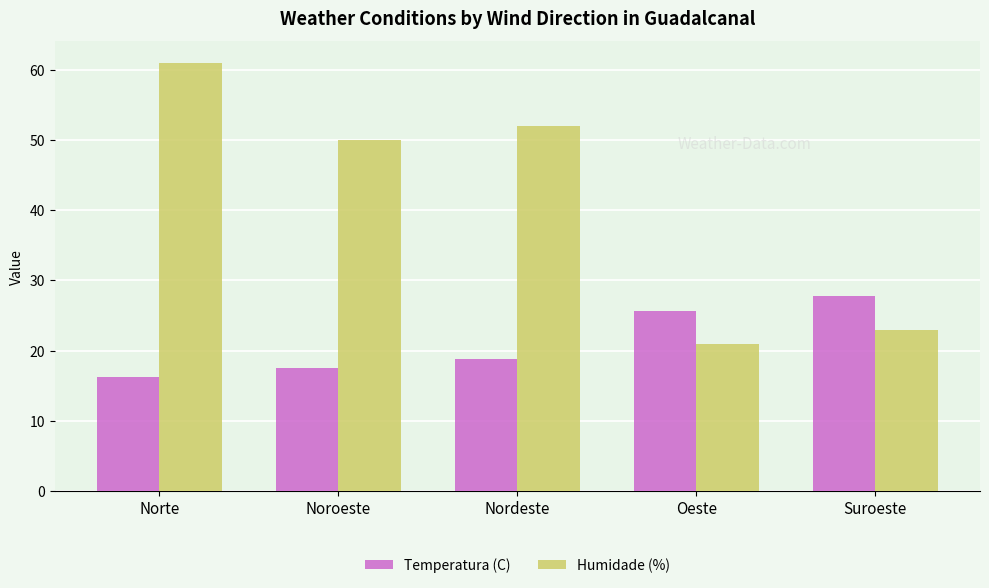

What is the value of the Humidade (%) bar at the 1st from the left?

61.0